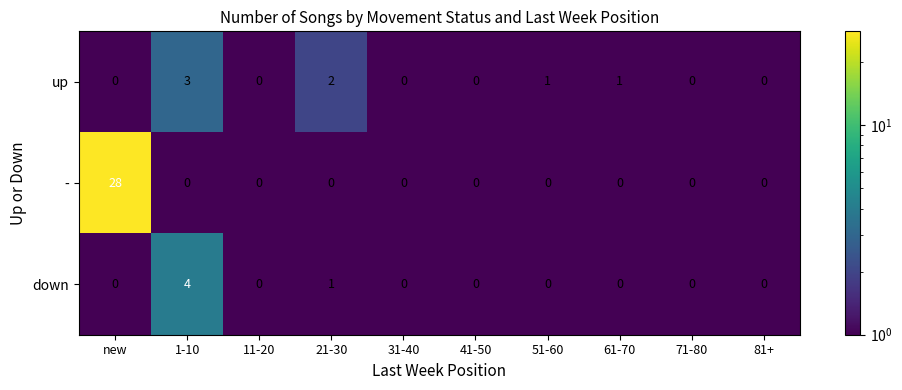

Between 11-20 and 51-60, which series saw the biggest shift?

up